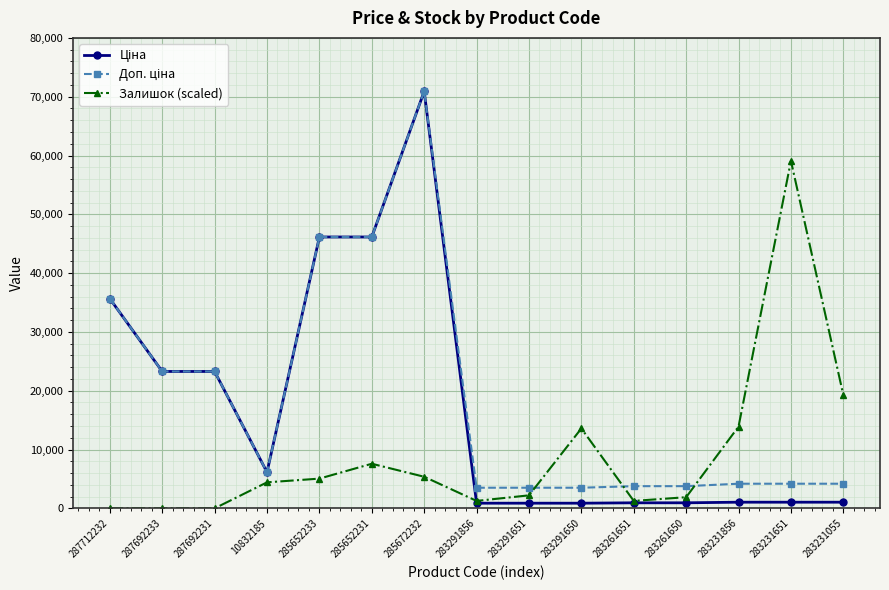

Where is Залишок (scaled) nearest to the value 29544?

283231055